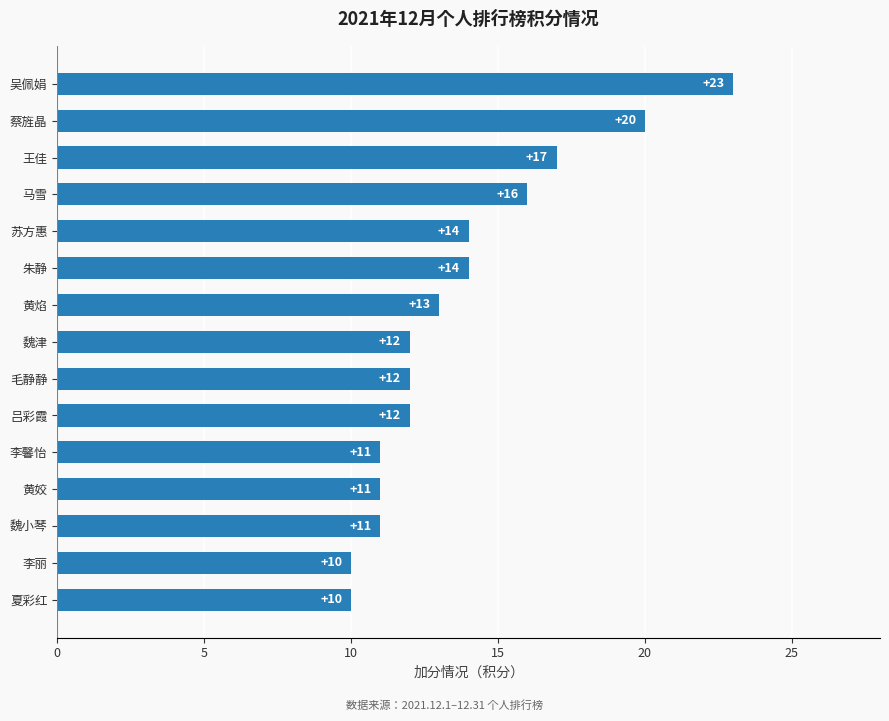

Which label corresponds to the largest value in the chart?

吴佩娟